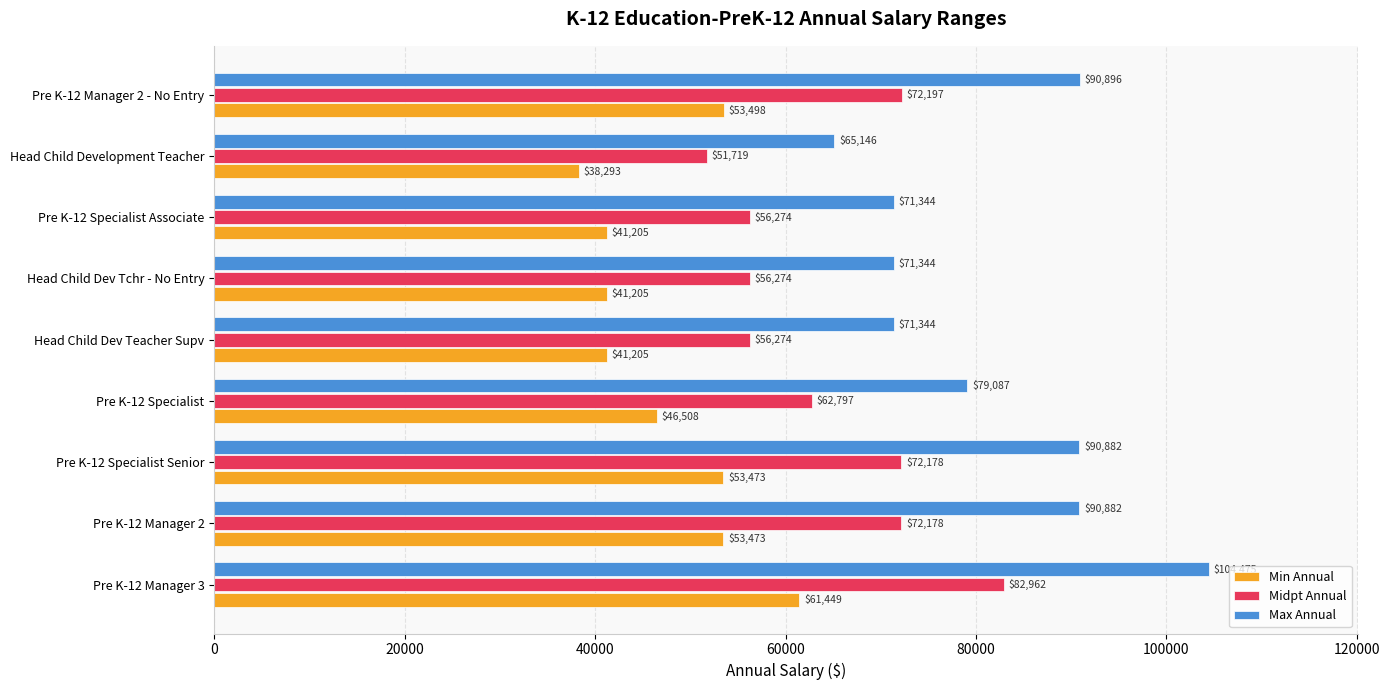

Which series has the largest total across all categories?

Max Annual